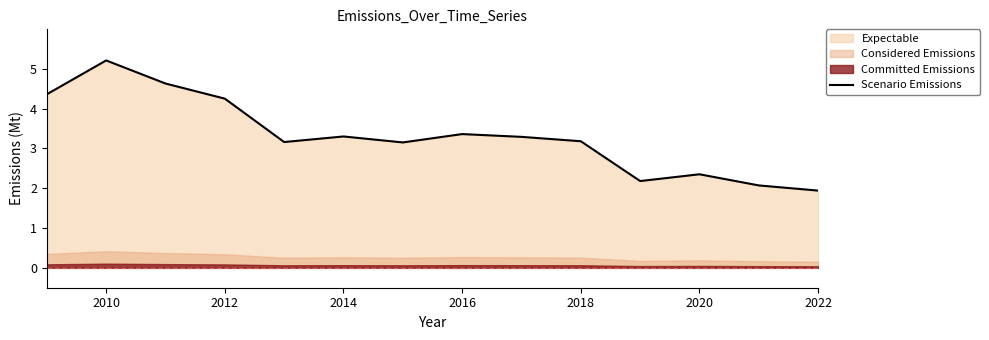

What is the minimum value for Scenario Emissions?

1.9